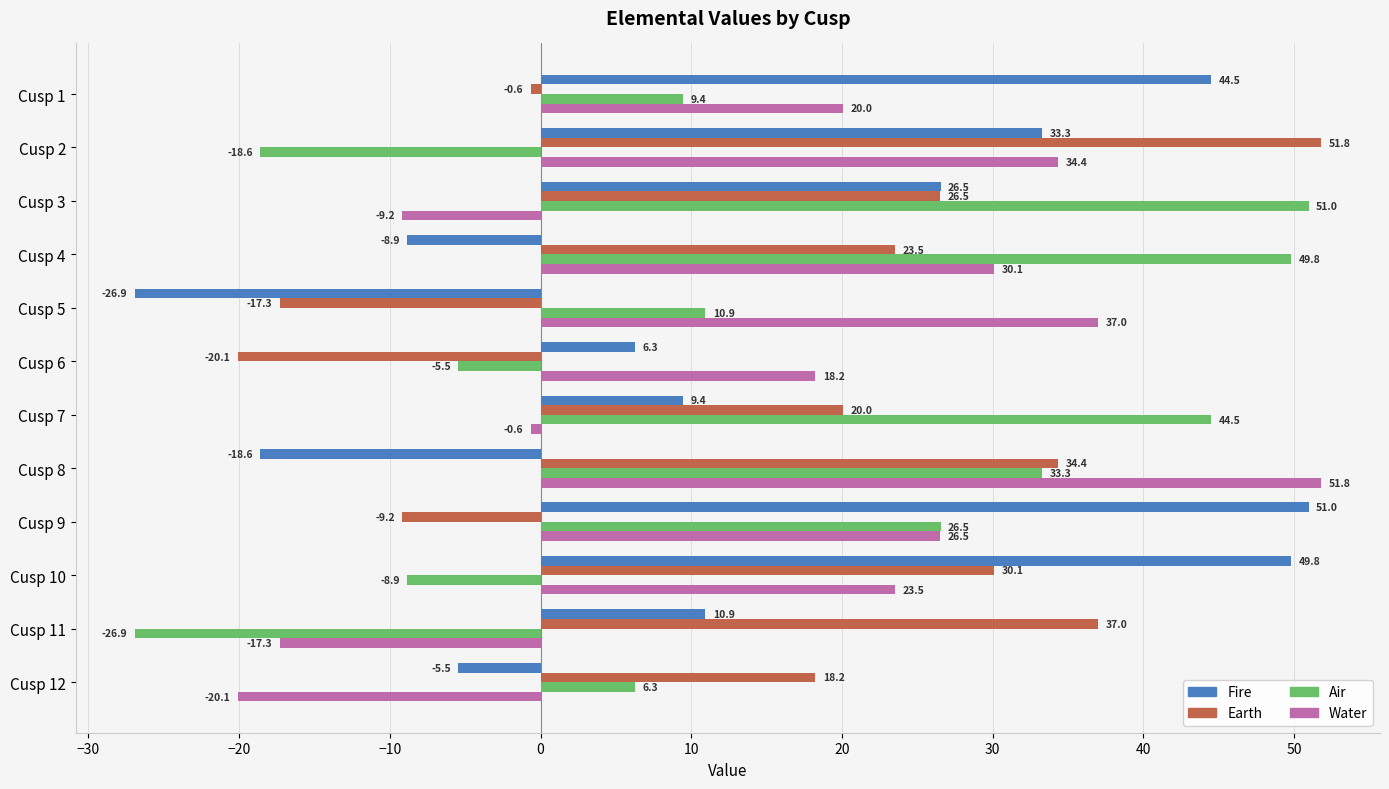

At which label is Water closest to 15?

Cusp 6